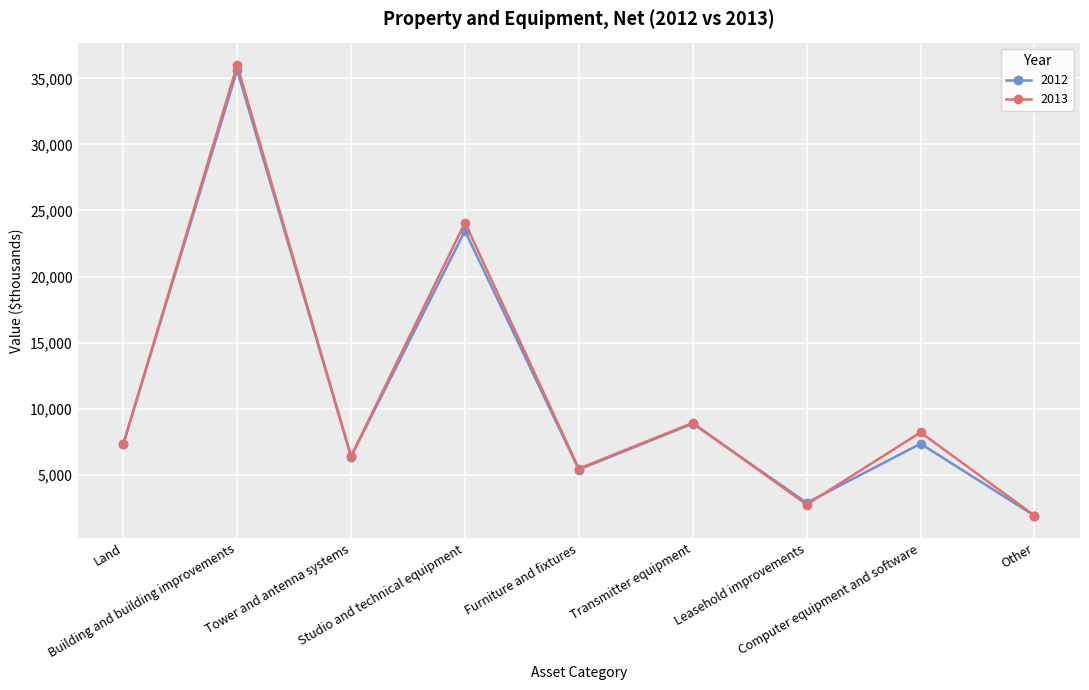

At which category is the sum across all series the highest?

Building and building improvements